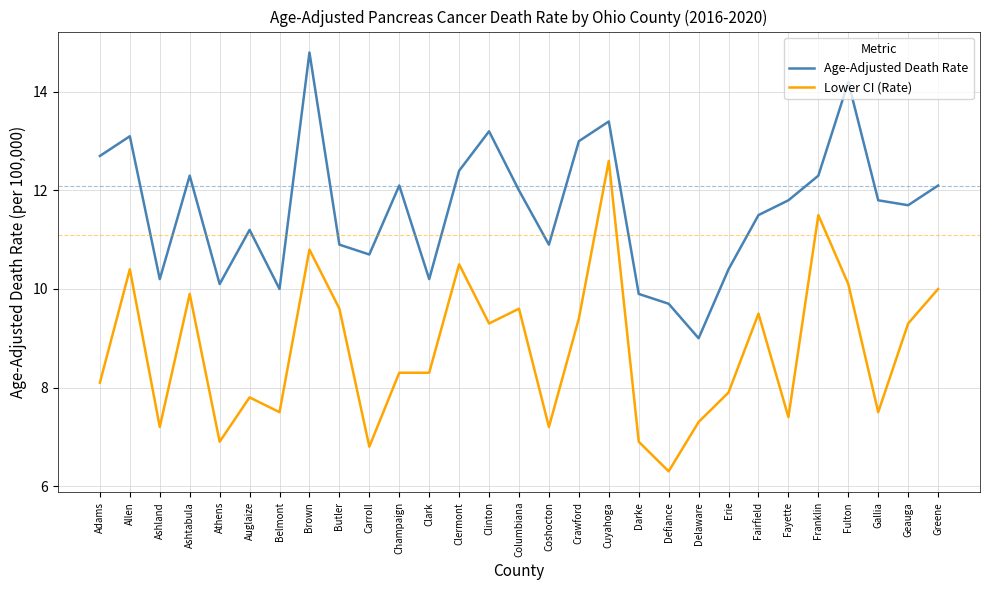

True or false: Age-Adjusted Death Rate and Lower CI (Rate) intersect in this chart.

False